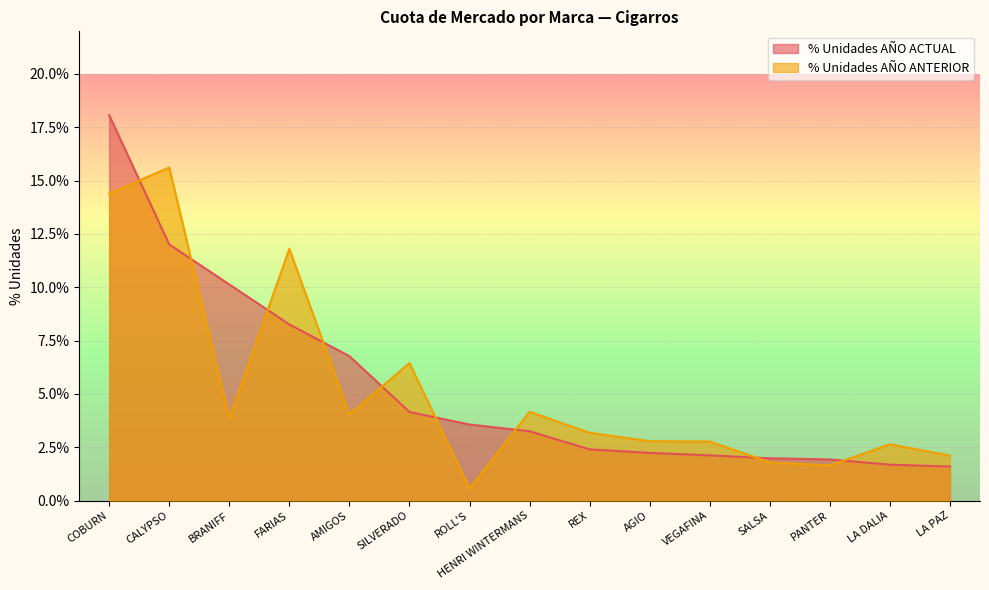

What is the difference between the second highest and minimum values in the % Unidades AÑO ACTUAL series?

0.1